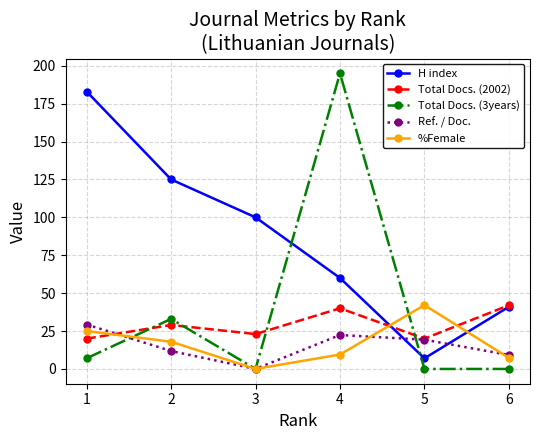

What is the spread (max minus min) of values at 4?

185.5